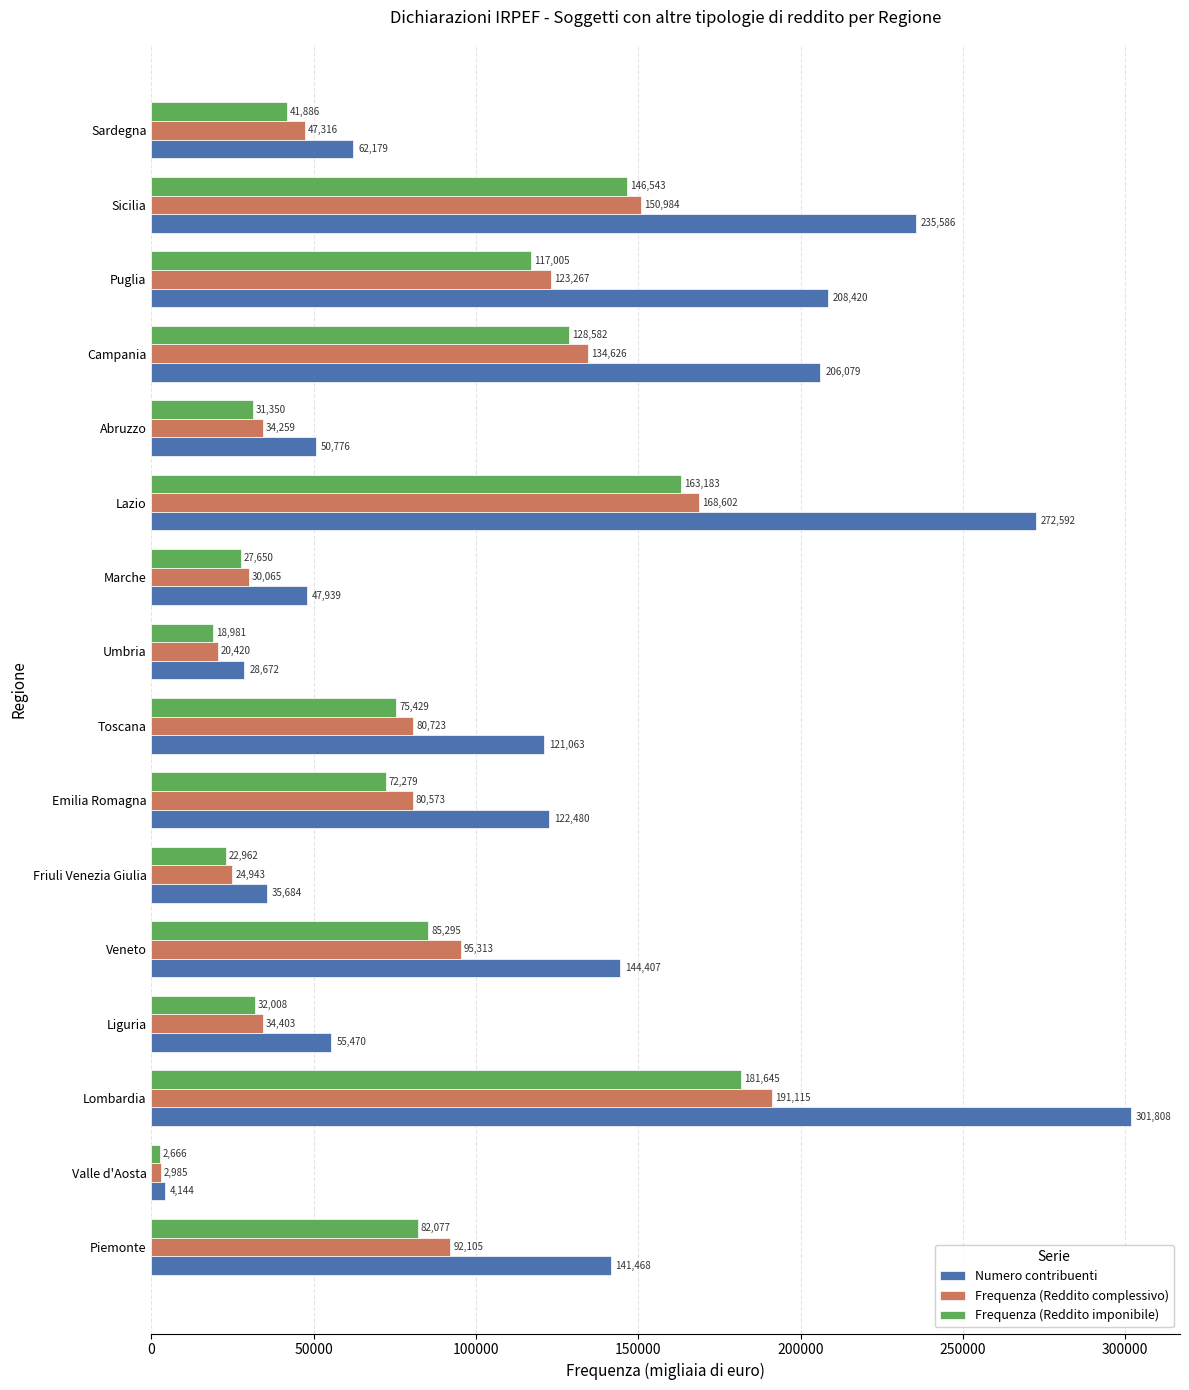

Where is Frequenza (Reddito complessivo) nearest to the value 97050?

Veneto